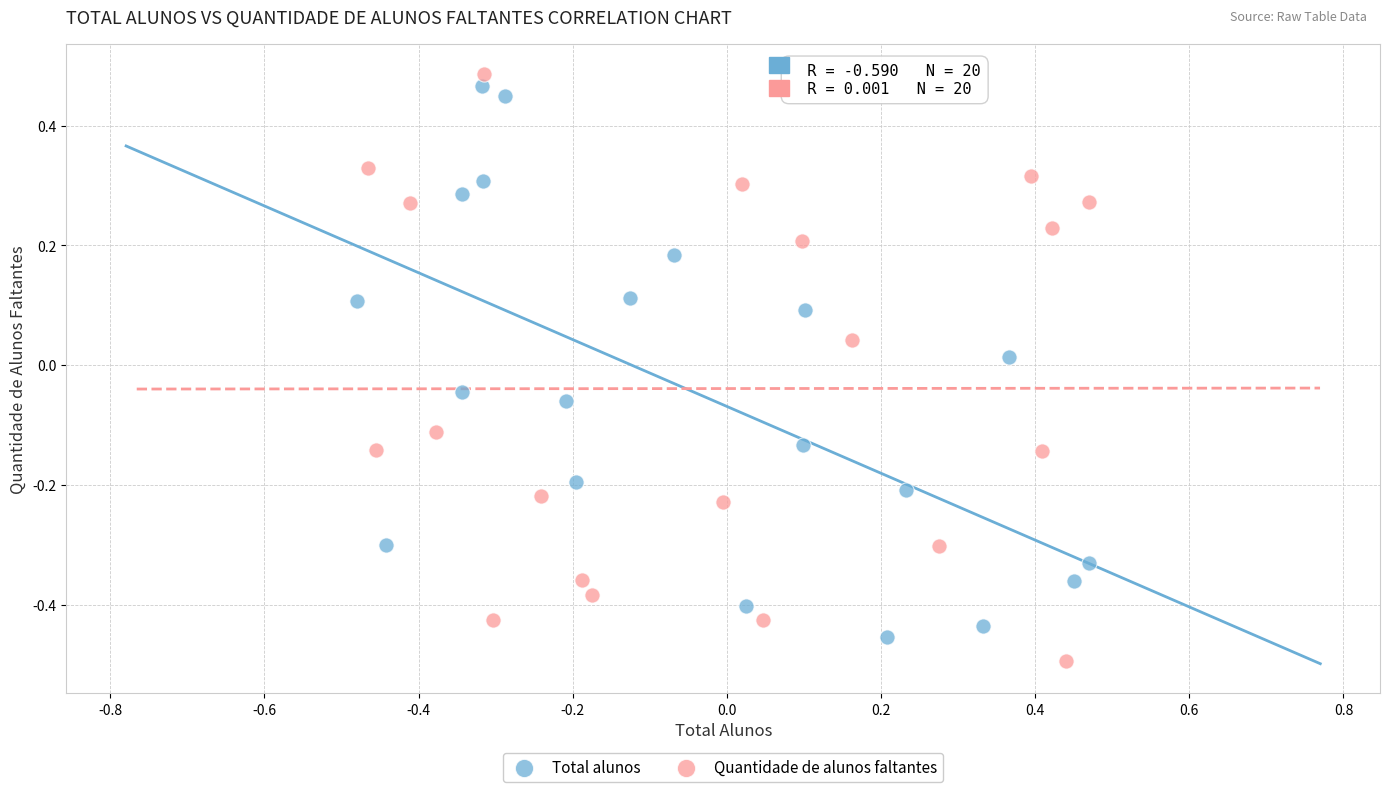

What are all the series names shown in the legend?

Total alunos, Quantidade de alunos faltantes